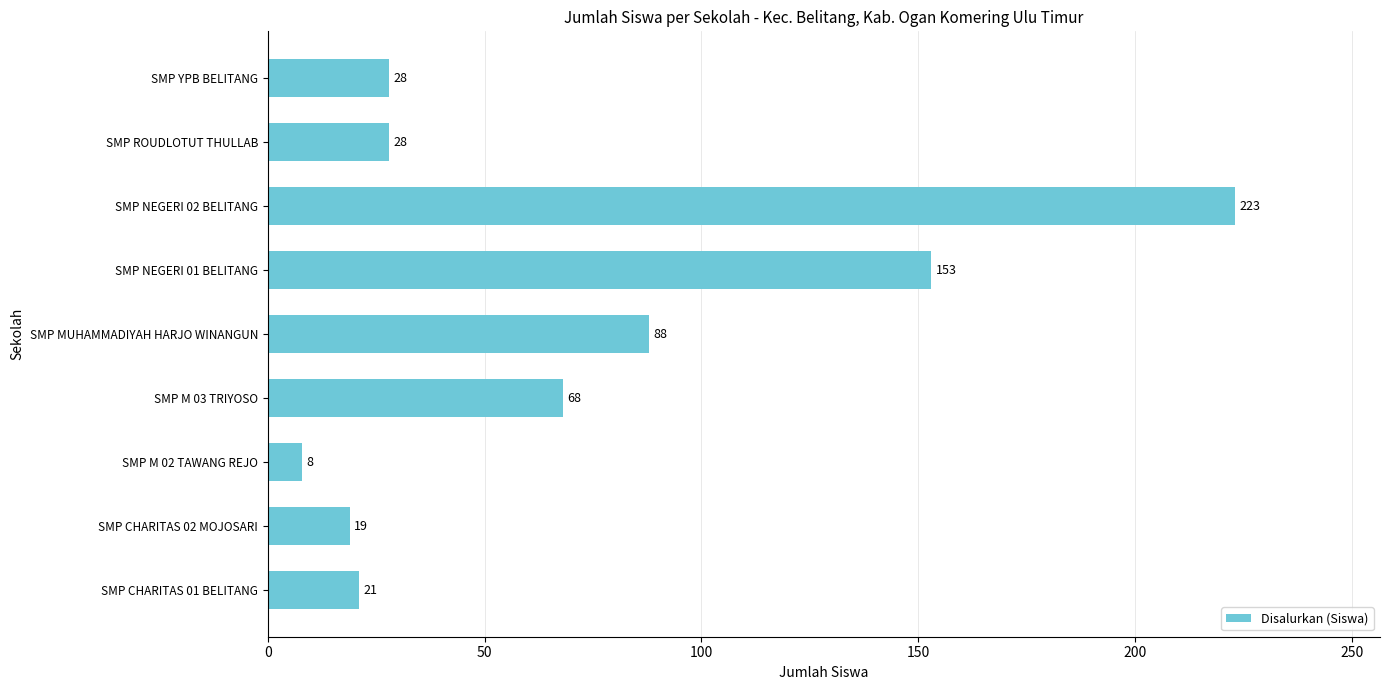

The value at SMP ROUDLOTUT THULLAB is 28. True or false?

True